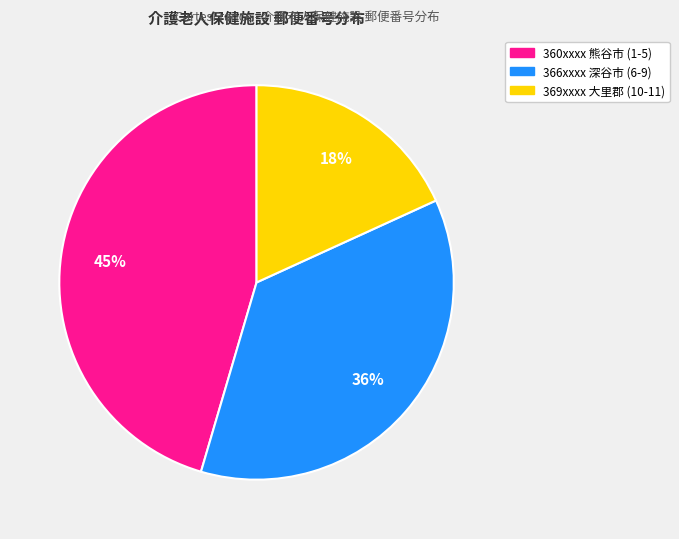

To the nearest percent, what is the average slice percentage?

33%